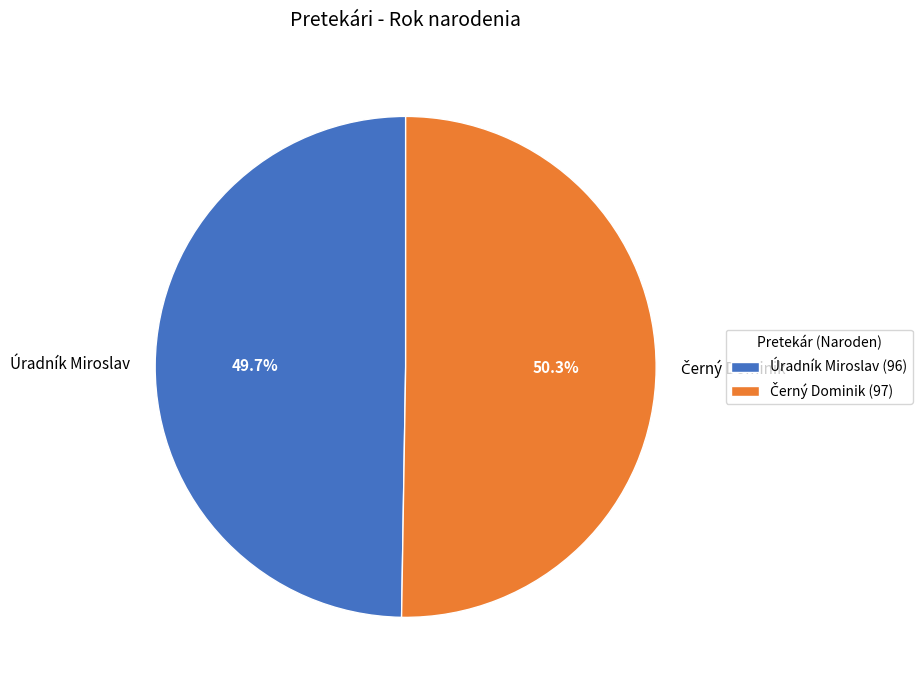

How many segments does this pie chart have?

2